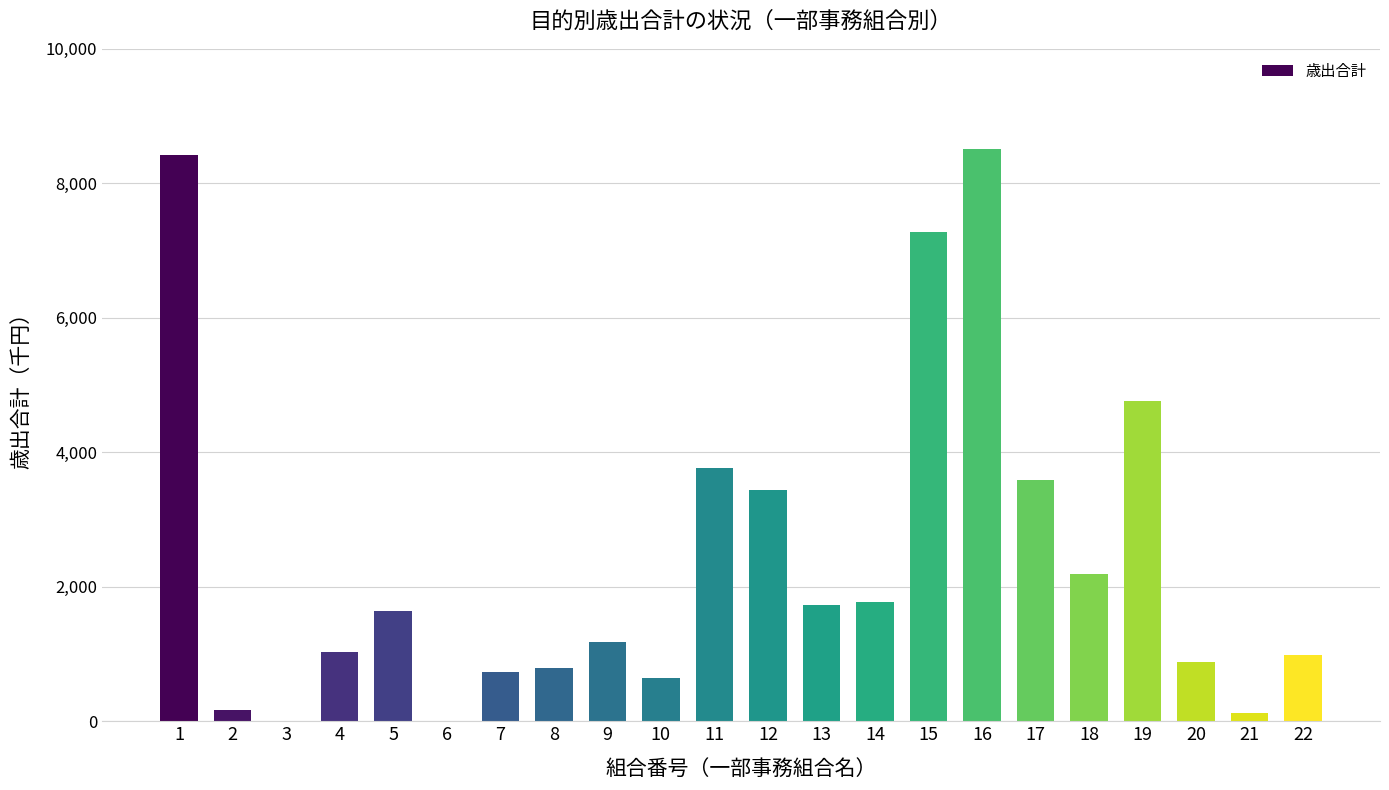

How many data points are less than 1634333?

11